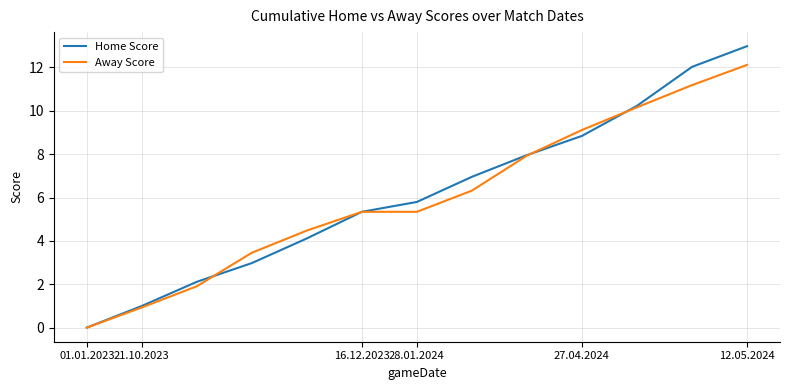

List the series in order of their peak value, lowest first.

Away Score, Home Score